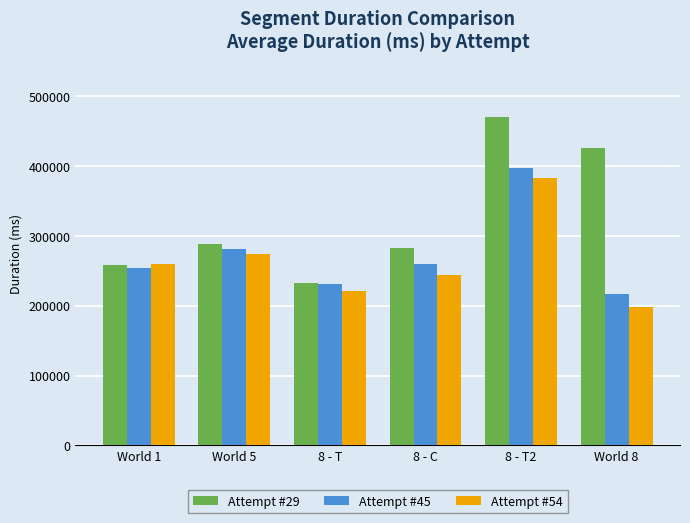

Which series changed the most between World 1 and World 8?

Attempt #29